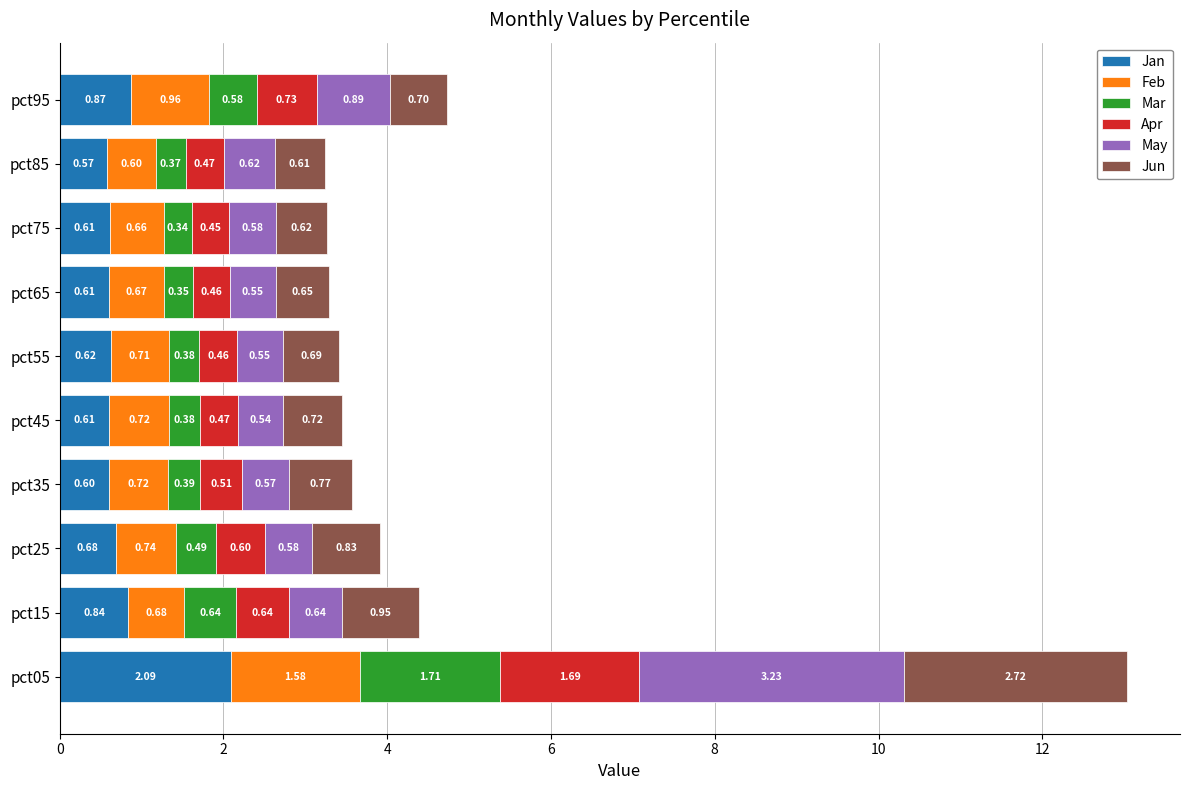

What is the sum of the Jan values at pct15 and pct65?

1.4